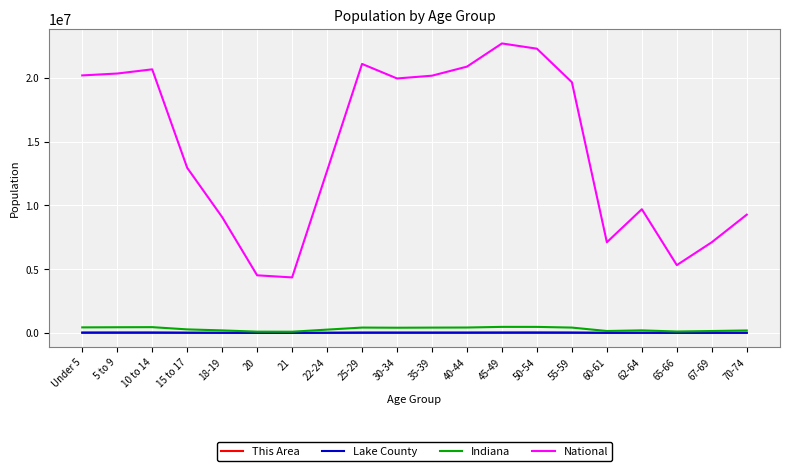

Read the This Area value at Under 5, to the nearest 5.

230